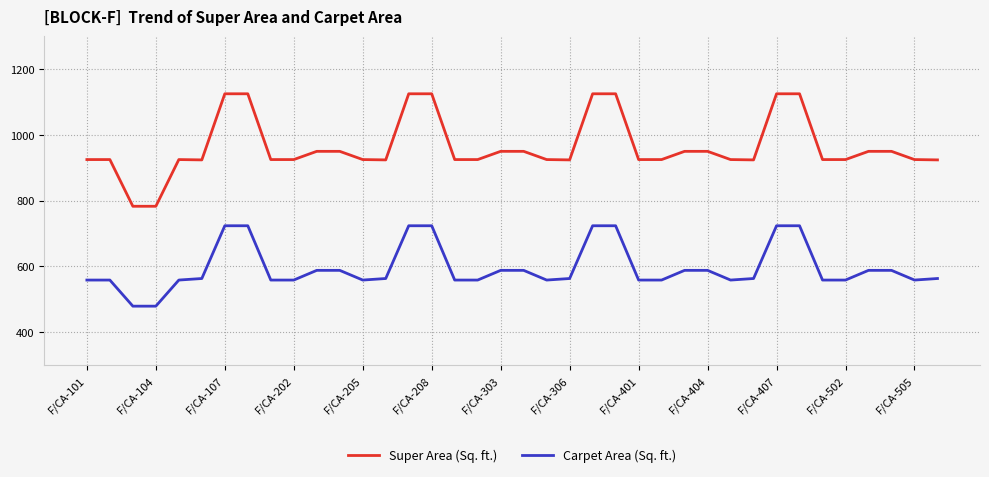

Which series has the widest spread of values?

Super Area (Sq. ft.)